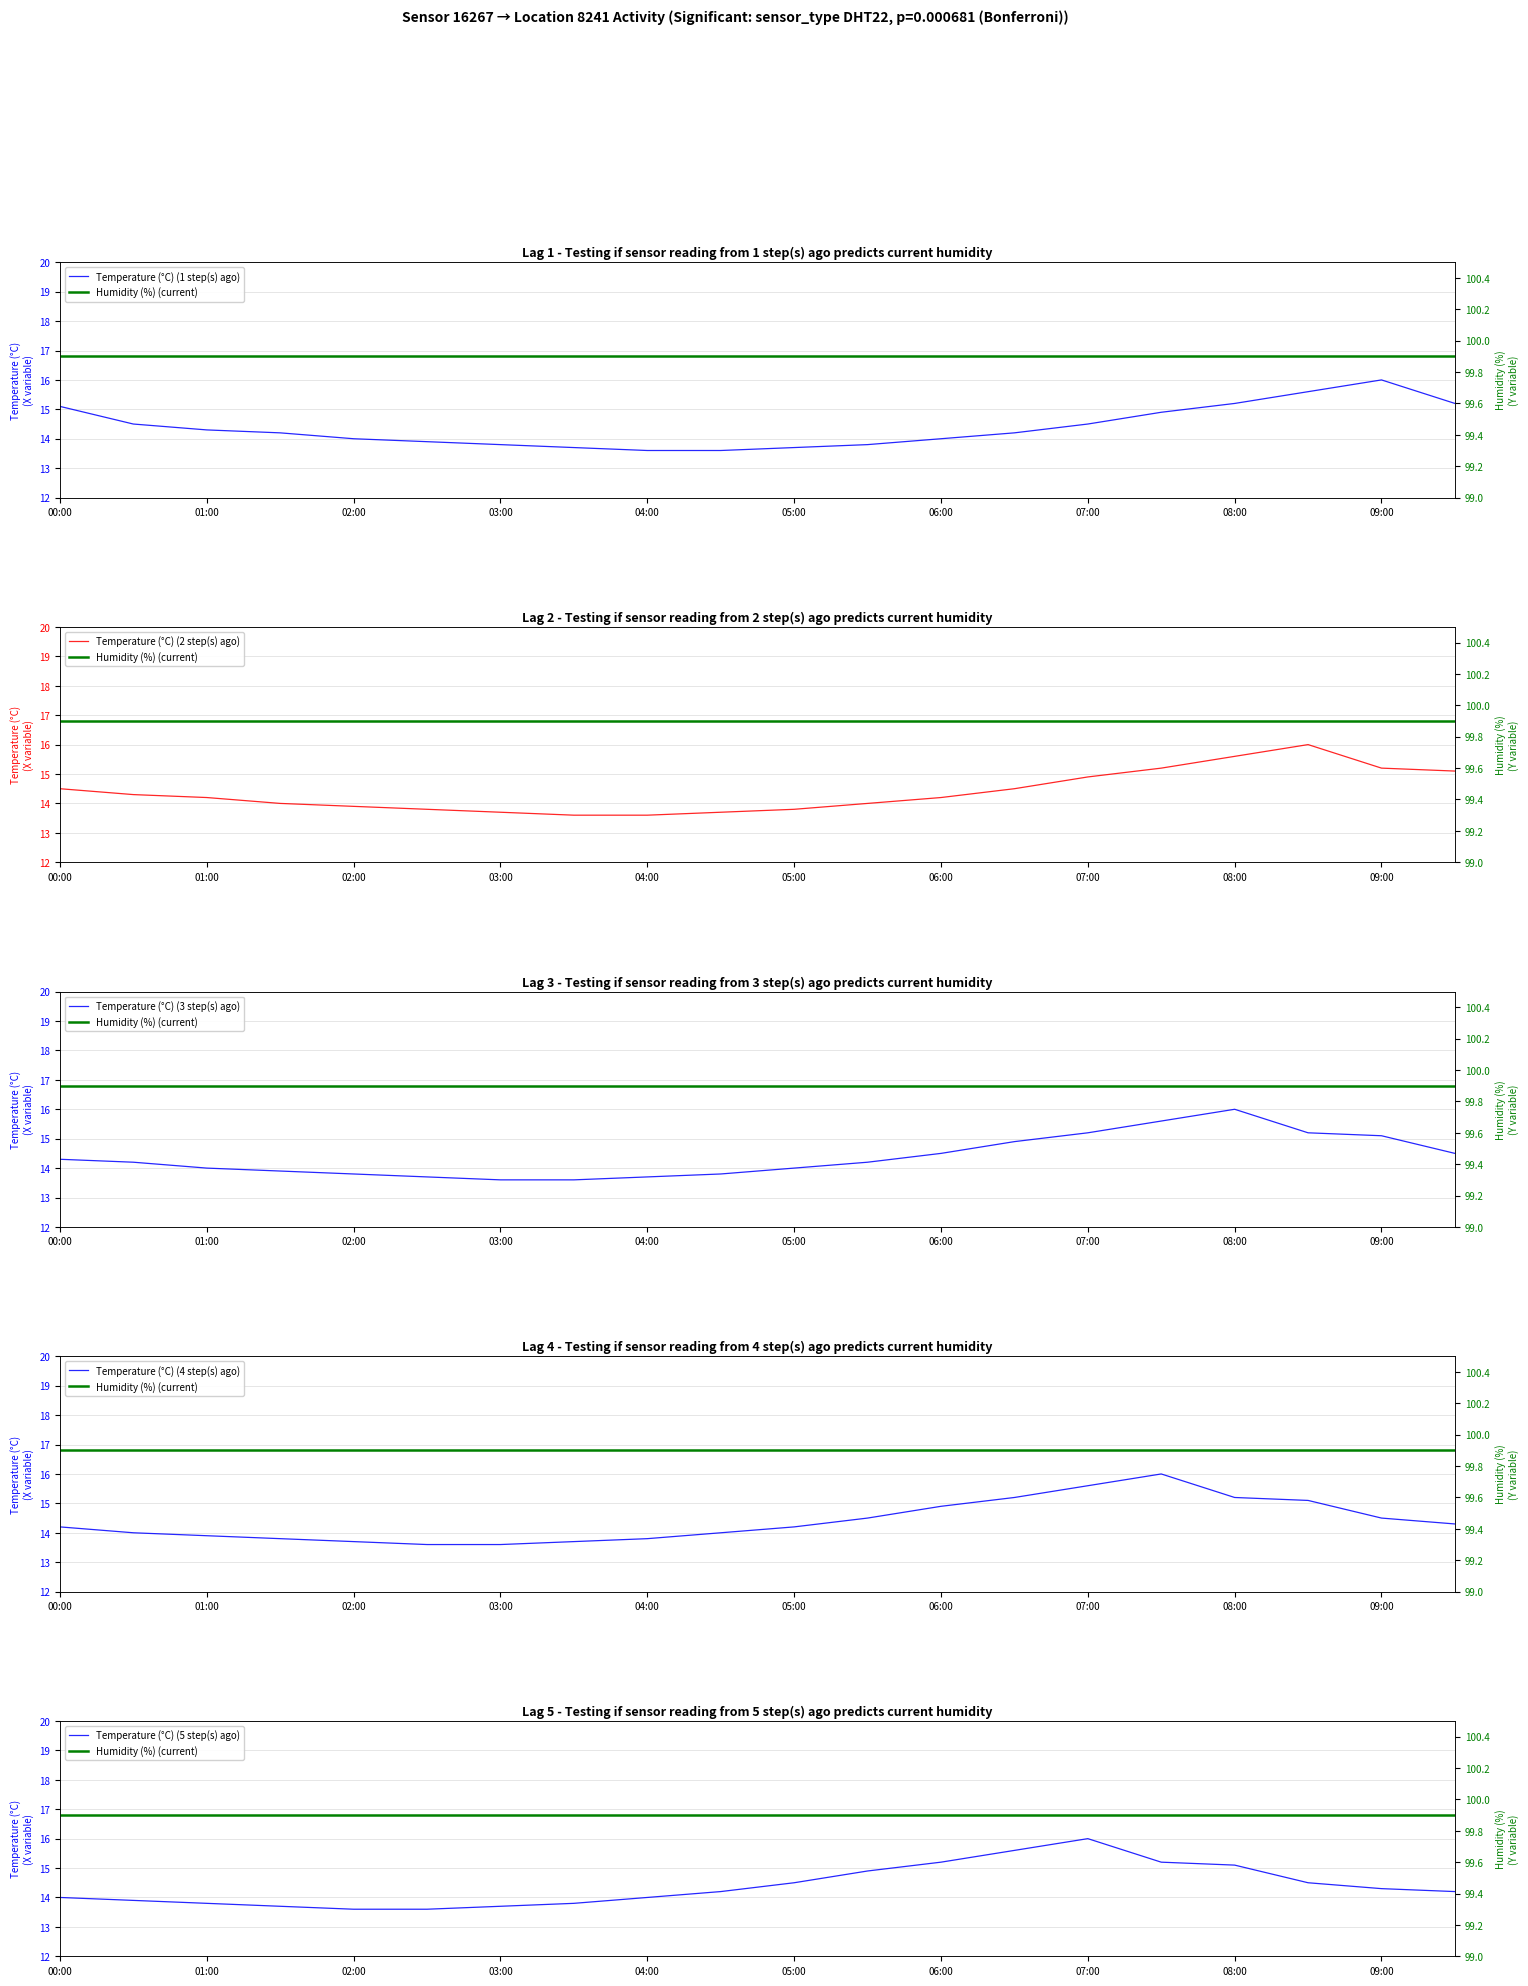

Which label corresponds to the largest value in the chart?

00:00